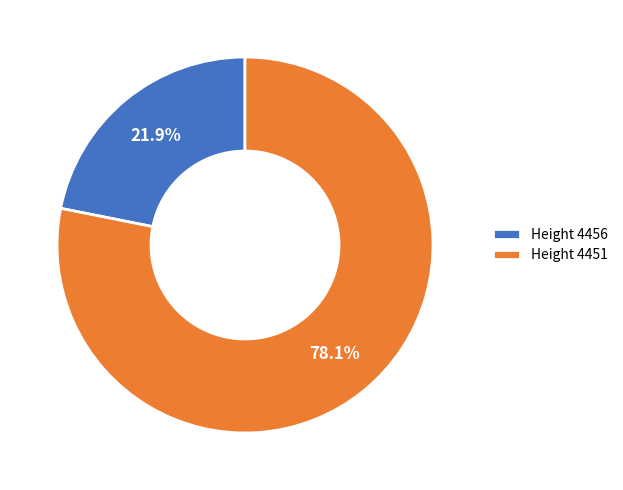

Which category has the smallest portion of the pie?

Height 4456